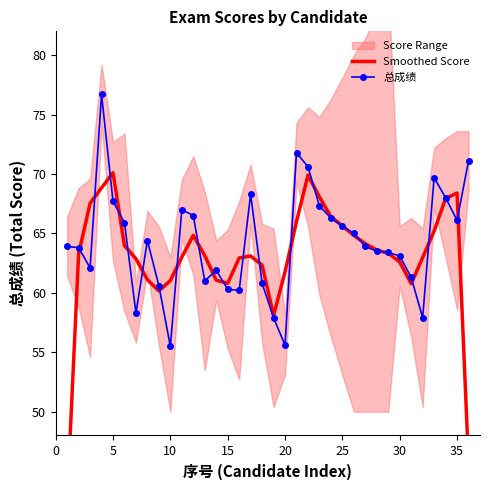

True or false: 总成绩 has more than 2 points higher than both neighbors.

True